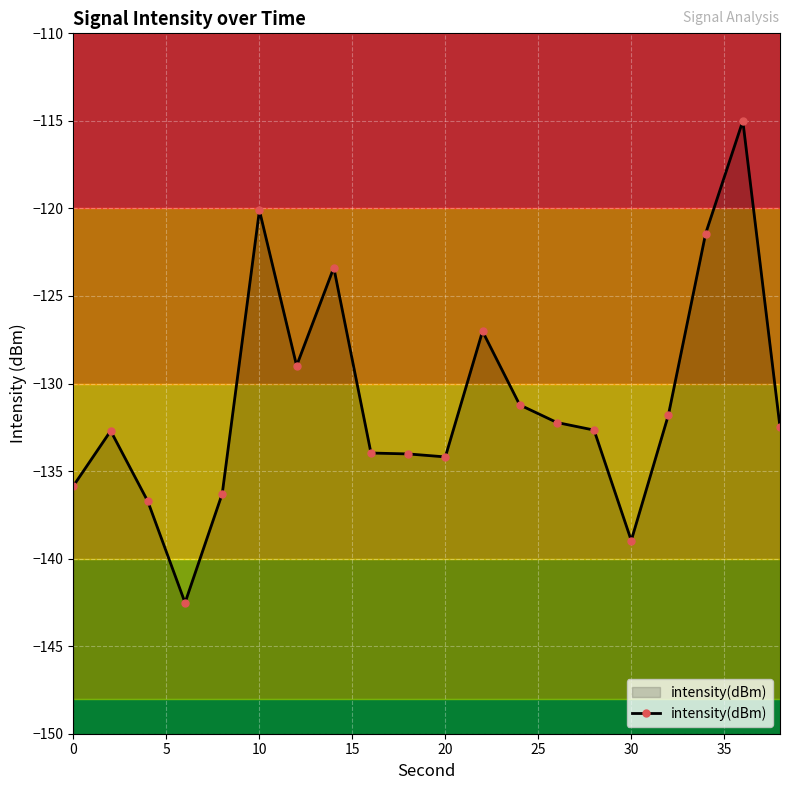

Reading right to left, list all the values displayed in this chart.

-132.5	-115.0	-121.4	-131.8	-139.0	-132.7	-132.2	-131.2	-127.0	-134.2	-134.0	-134.0	-123.4	-129.0	-120.1	-136.3	-142.5	-136.7	-132.7	-135.8